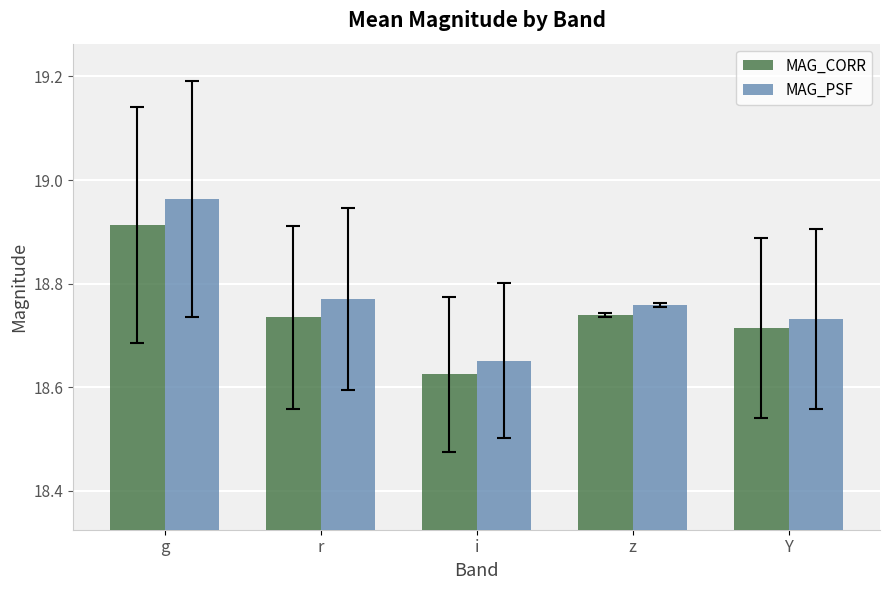

Rank the series by their maximum value, from lowest to highest.

MAG_CORR, MAG_PSF